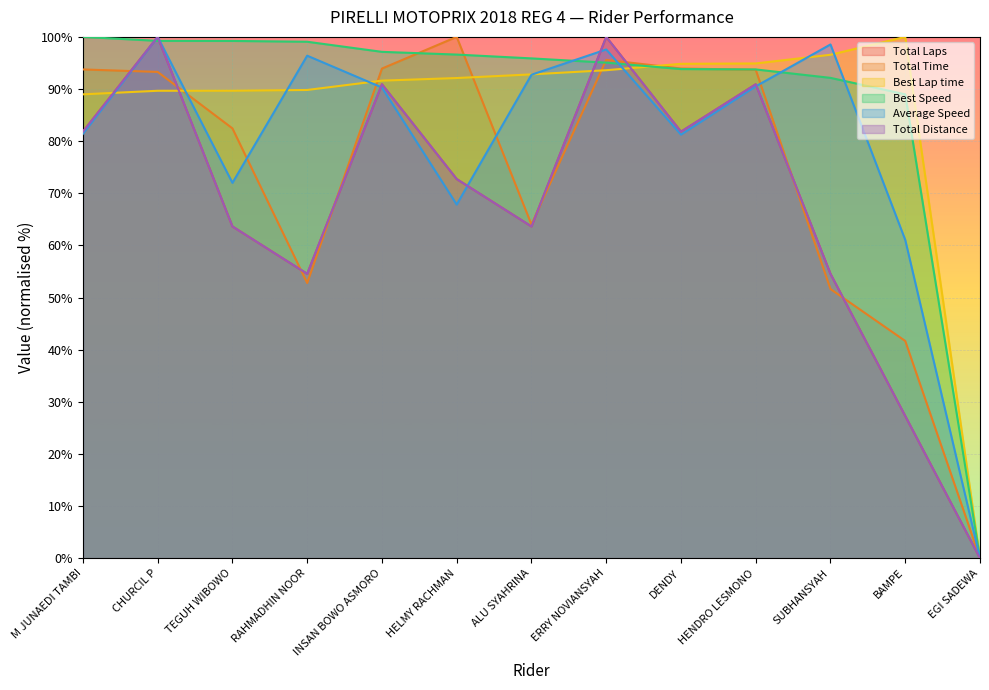

What is the total value across all series at SUBHANSYAH?

448.0